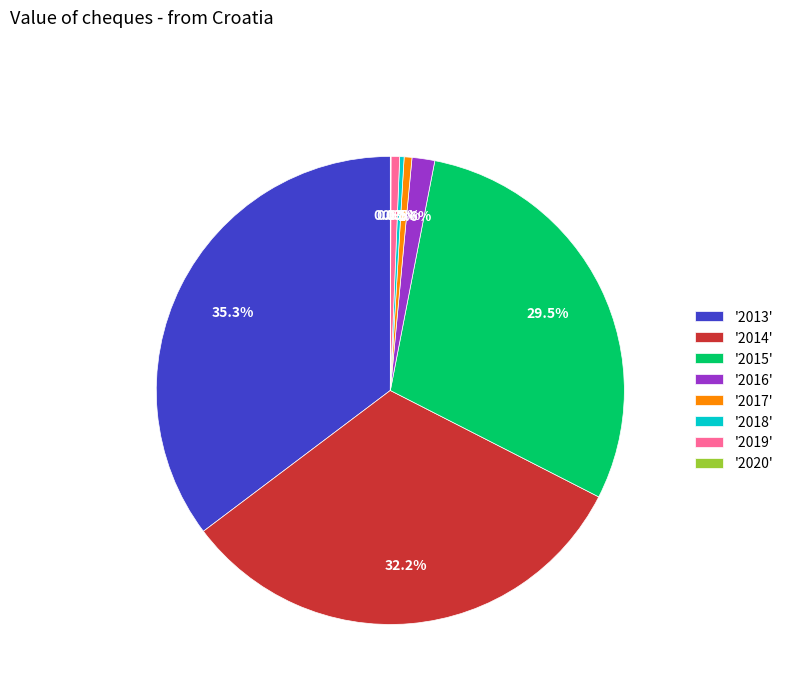

Between '2017' and '2015', which is larger?

'2015'